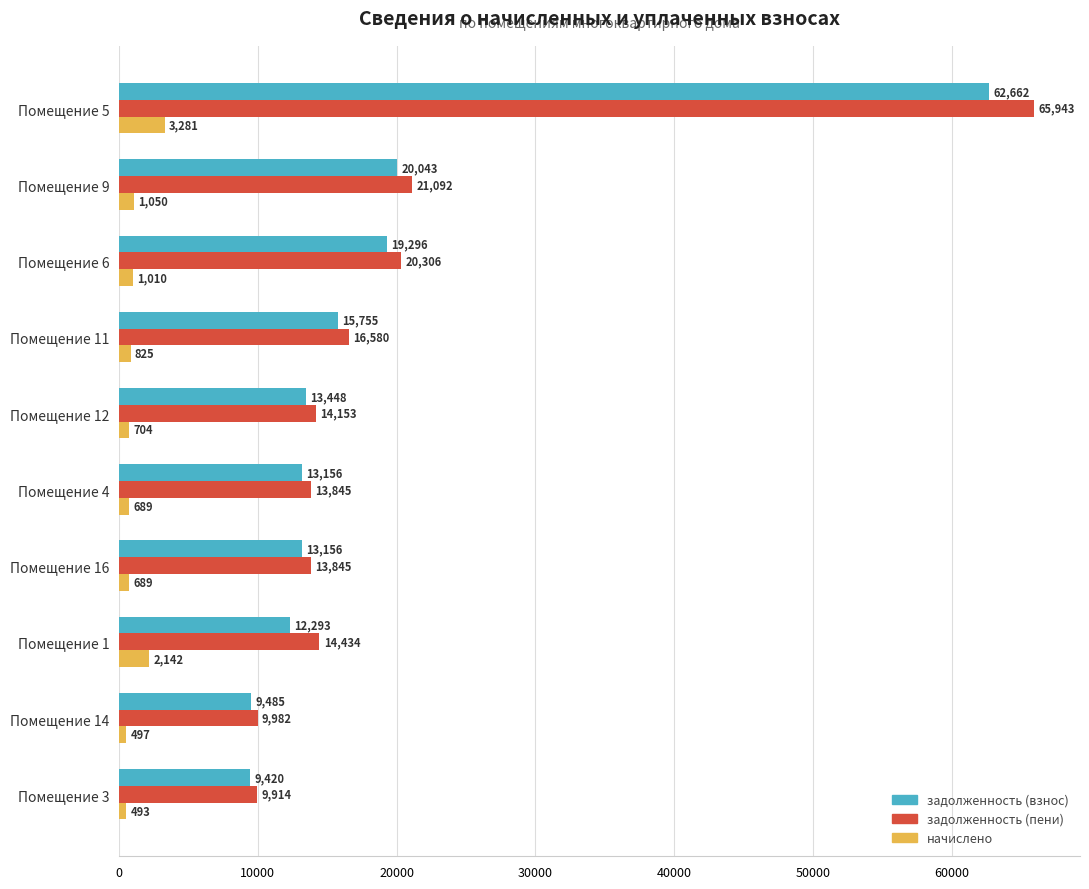

Rank the series by their maximum value, from lowest to highest.

начислено, задолженность (взнос), задолженность (пени)